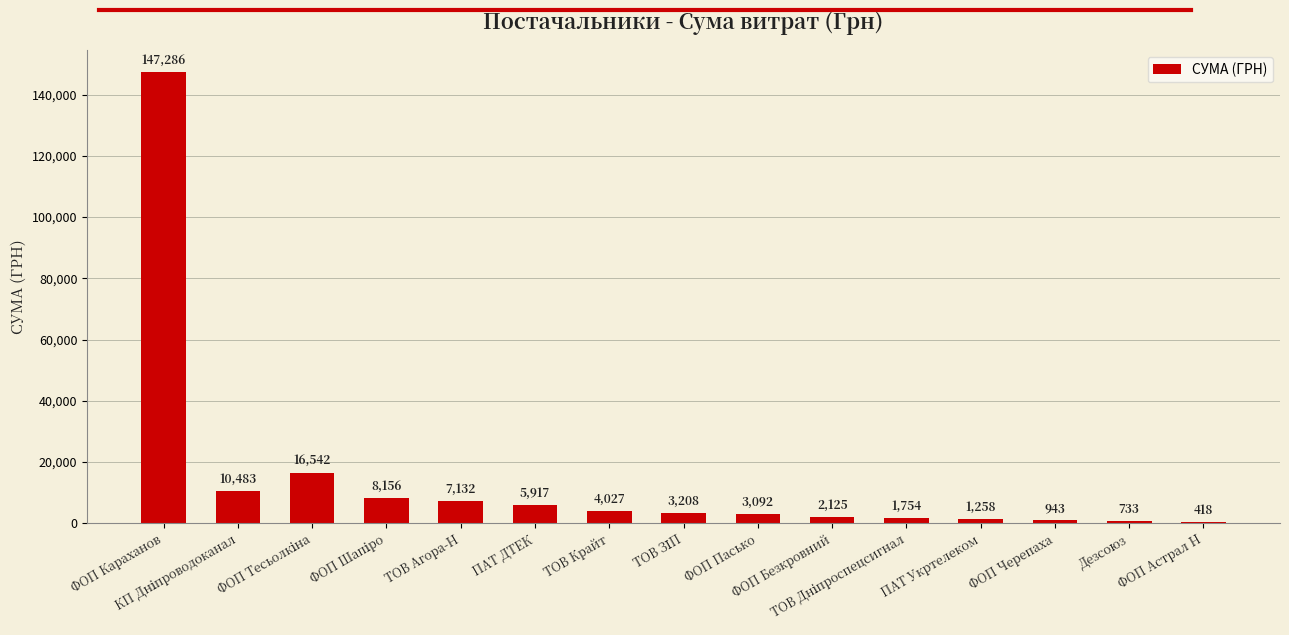

Reading left to right, transcribe all the data shown in this chart.

147285.8	10482.5	16541.9	8156.0	7132.0	5917.0	4027.0	3207.6	3092.0	2125.0	1753.9	1258.0	943.0	733.0	418.0